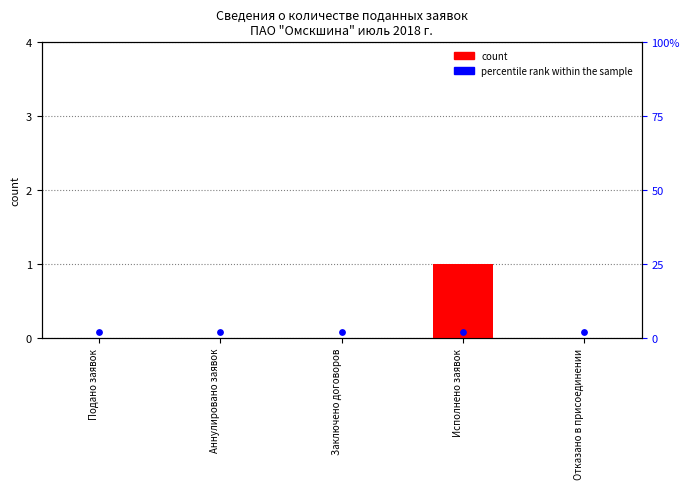

Which series contains the lowest Y value?

count